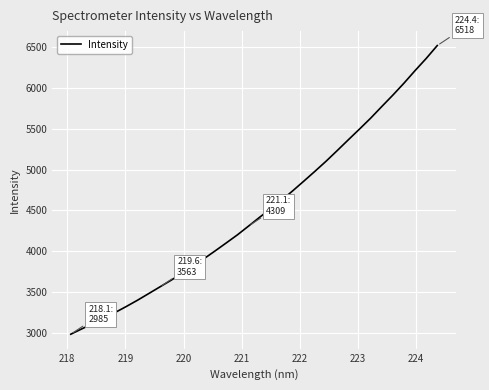

Is this an area chart (filled region under the line)?

No